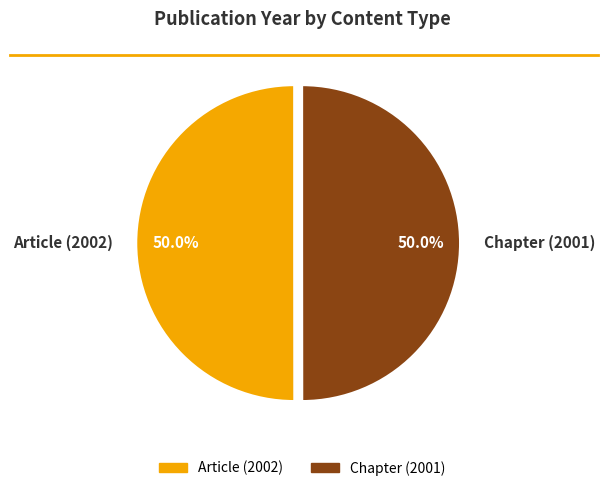

Approximately how many times larger is the value at Chapter (2001) compared to Article (2002)?

1.0